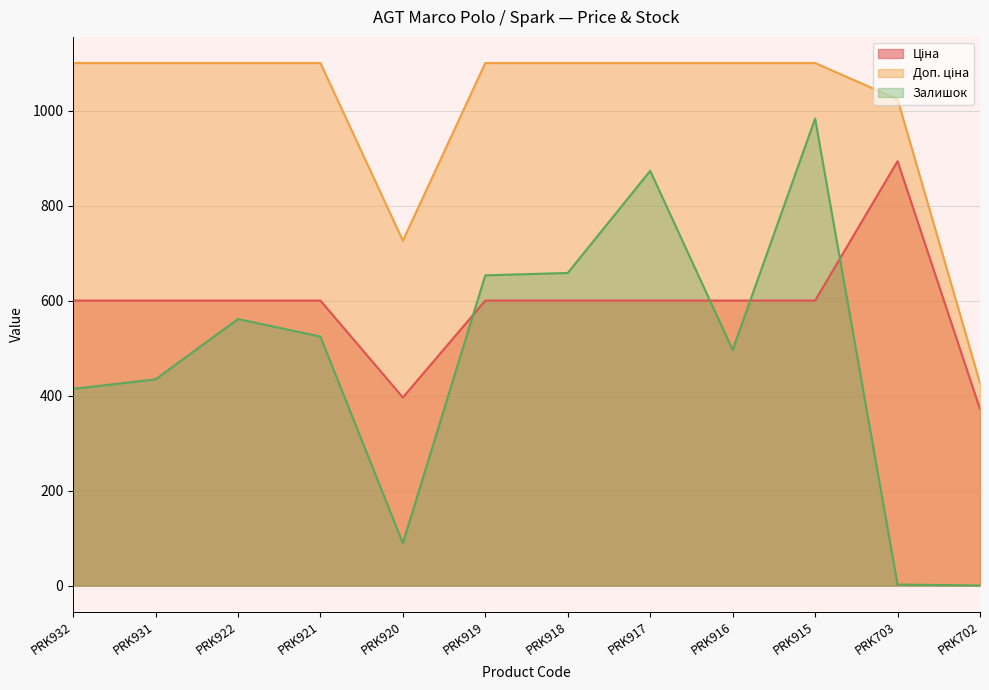

What is the value of the Доп. ціна point at the 1st from the left?

1100.0